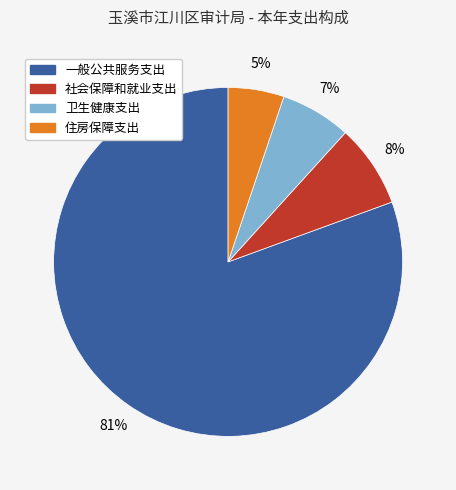

To the nearest percent, what is the average slice percentage?

25%